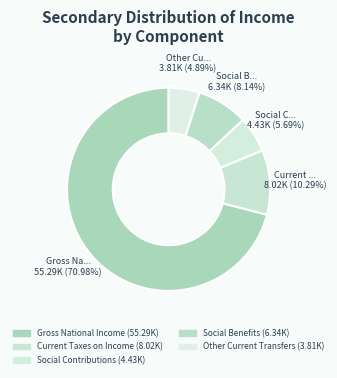

What is the ratio of the value at Other Current Transfers to the value at Gross National Income?

0.1